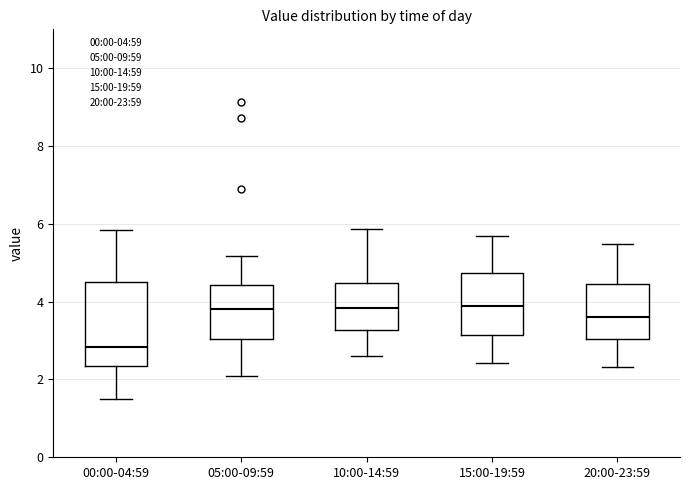

Reading left to right, read every box against the y-axis: the position of its median line, the range the box covers, and the ends of its whiskers. The values are not printed on the chart, so give them approximately, as read against the axis.

00:00-04:59: median 2.8, box 2.4 to 4.4, whiskers 1.6 to 5.8
05:00-09:59: median 3.8, box 3.0 to 4.4, whiskers 2.2 to 5.2
10:00-14:59: median 3.8, box 3.2 to 4.4, whiskers 2.6 to 5.8
15:00-19:59: median 3.8, box 3.2 to 4.8, whiskers 2.4 to 5.8
20:00-23:59: median 3.6, box 3.0 to 4.4, whiskers 2.4 to 5.4